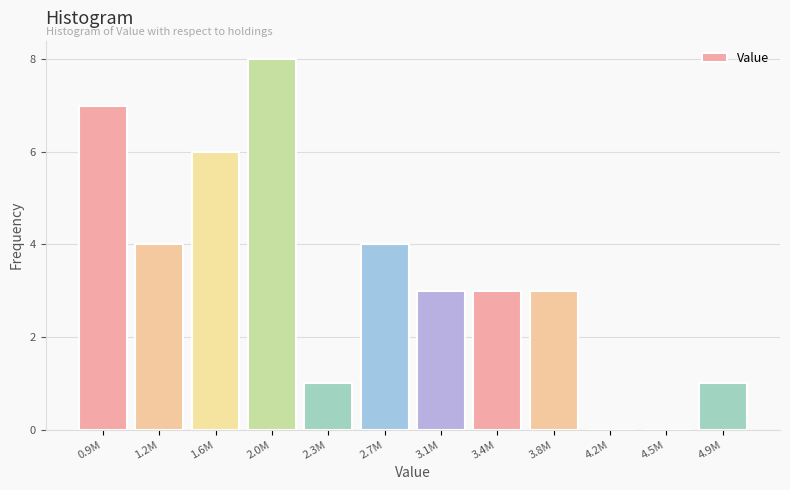

Reading left to right, transcribe all the data shown in this chart.

0.9M=7	1.2M=4	1.6M=6	2.0M=8	2.3M=1	2.7M=4	3.1M=3	3.4M=3	3.8M=3	4.2M=0	4.5M=0	4.9M=1